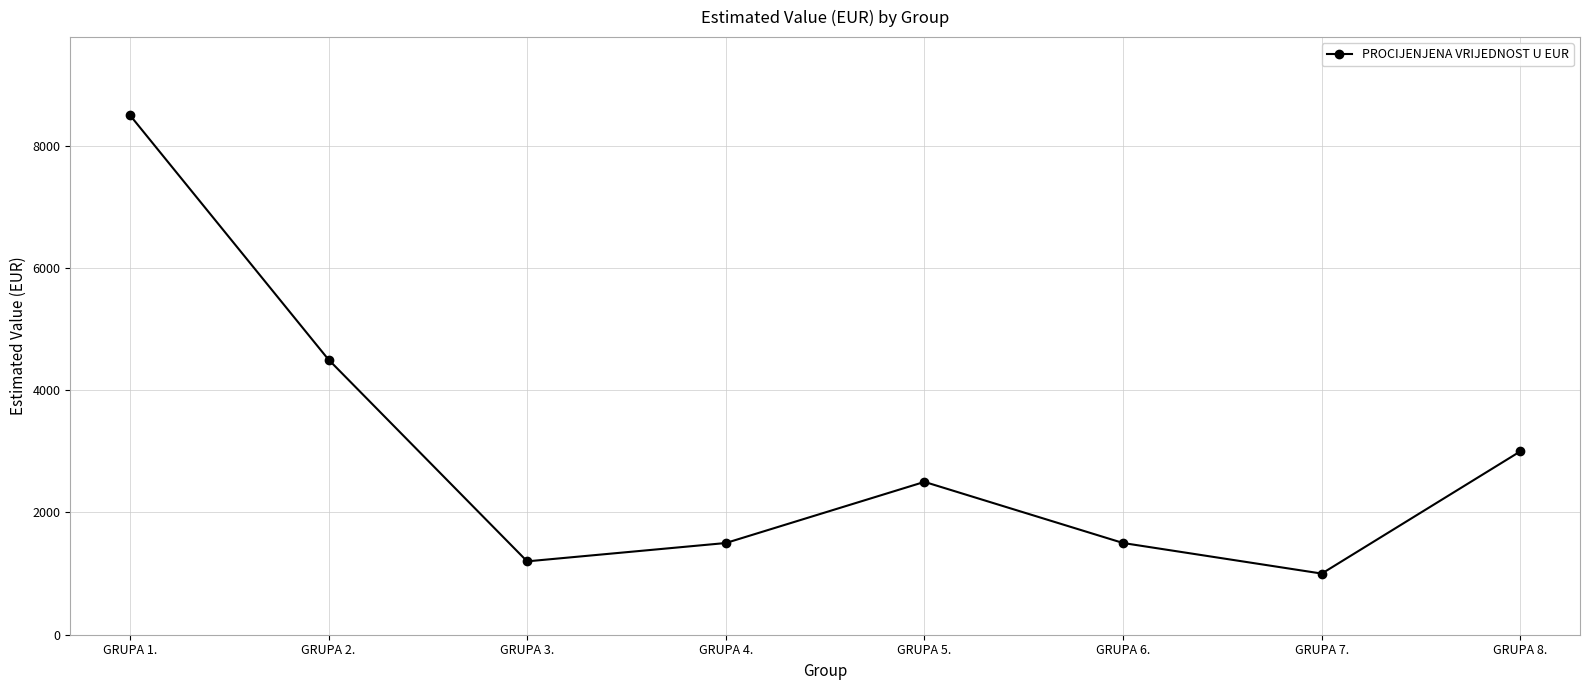

What position from the left is GRUPA 6.?

6